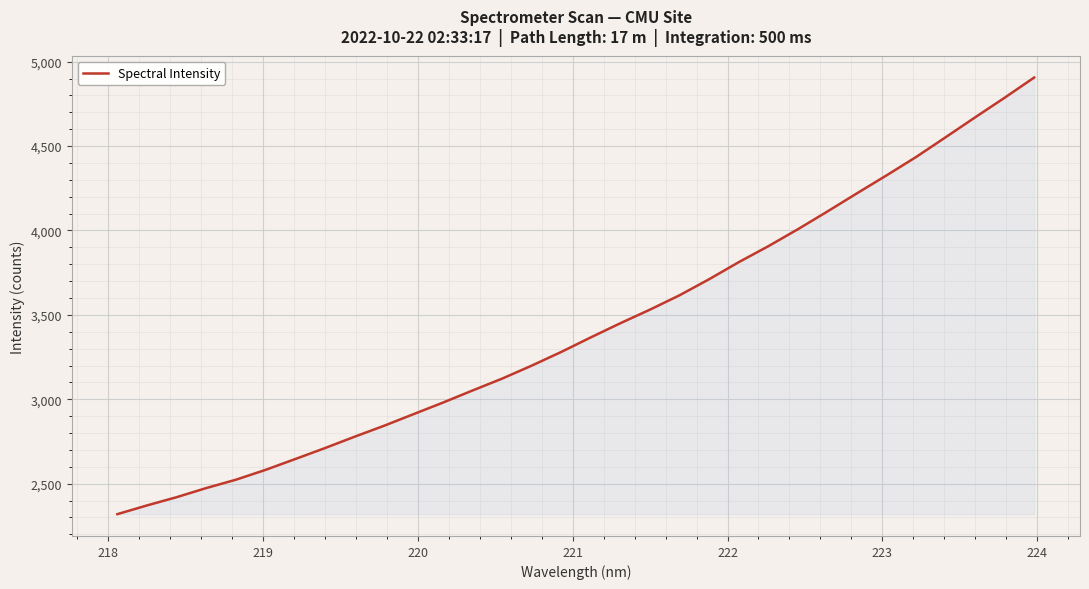

What is the smallest value displayed?

2319.5